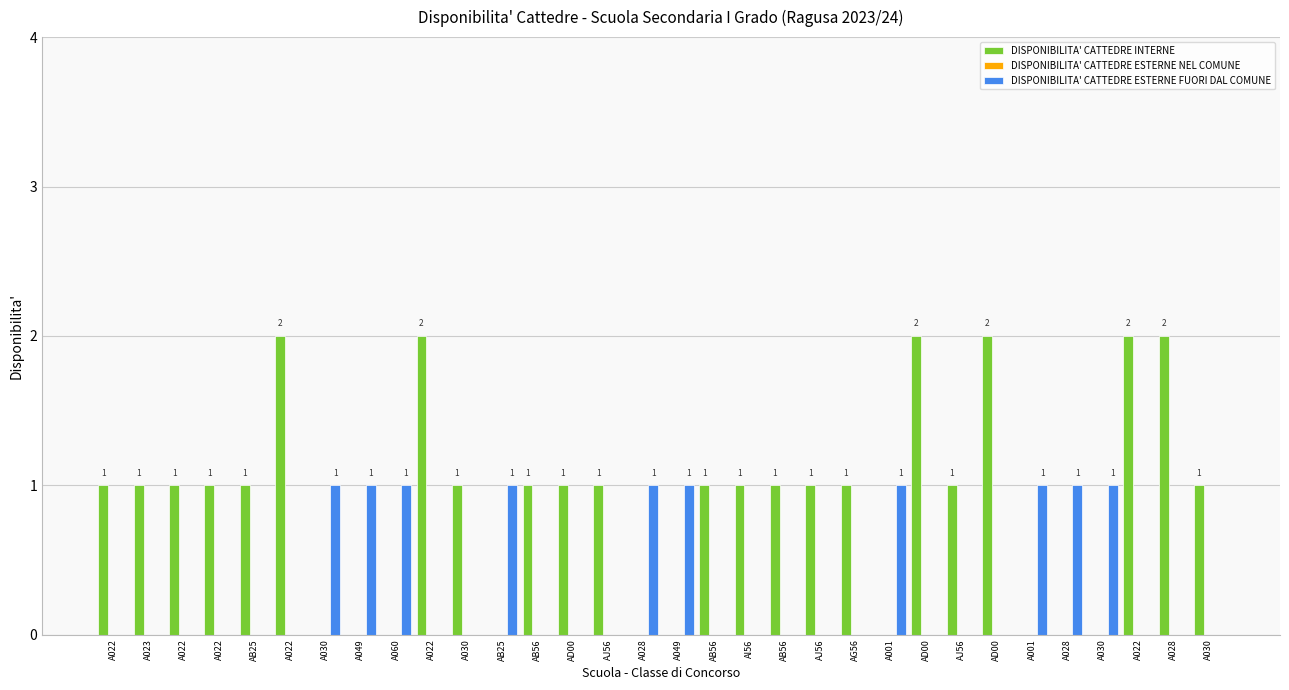

What is the sum of the DISPONIBILITA' CATTEDRE INTERNE values at AI56 and A049?

1